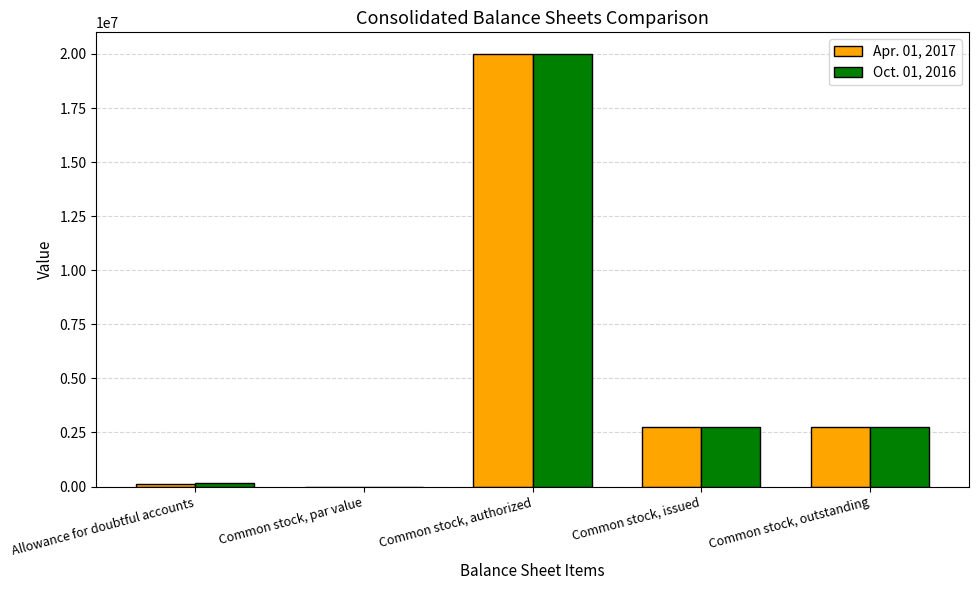

What are all the series names shown in the legend?

Apr. 01, 2017, Oct. 01, 2016